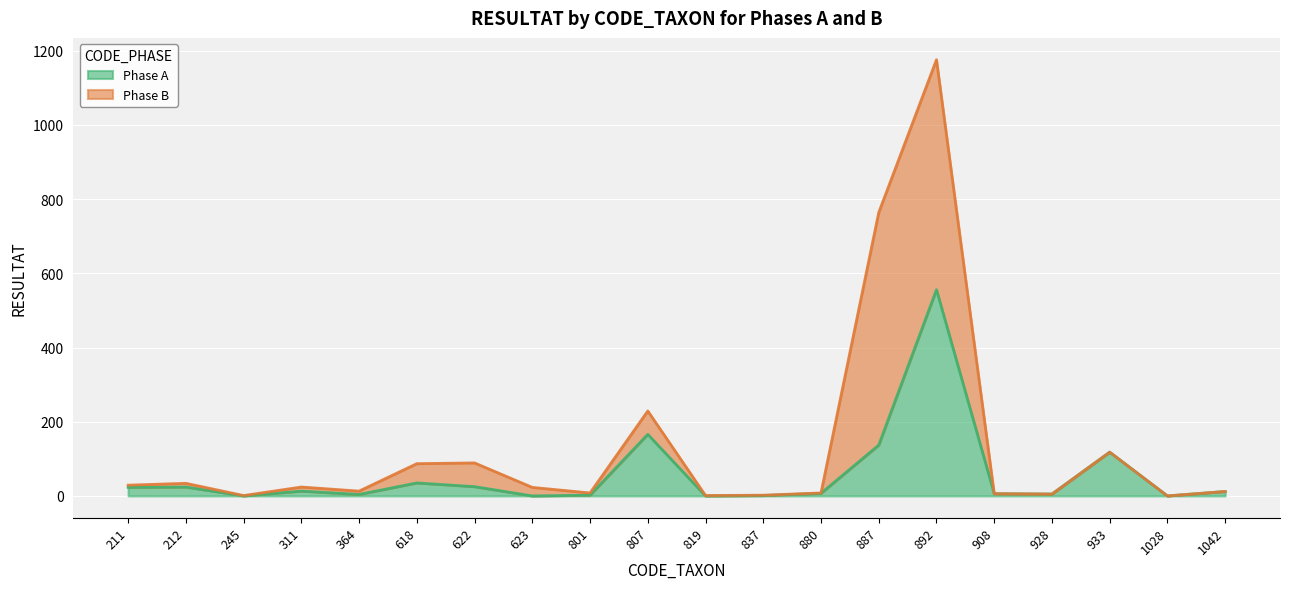

At which label is Phase A closest to 278?

807